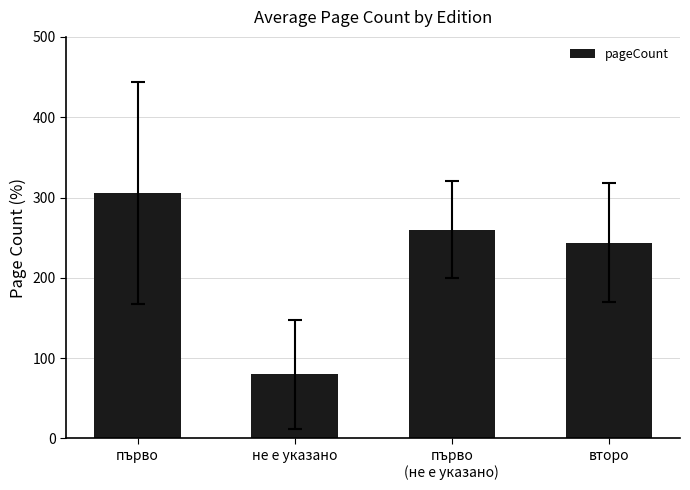

Does the chart contain stacked bars?

No